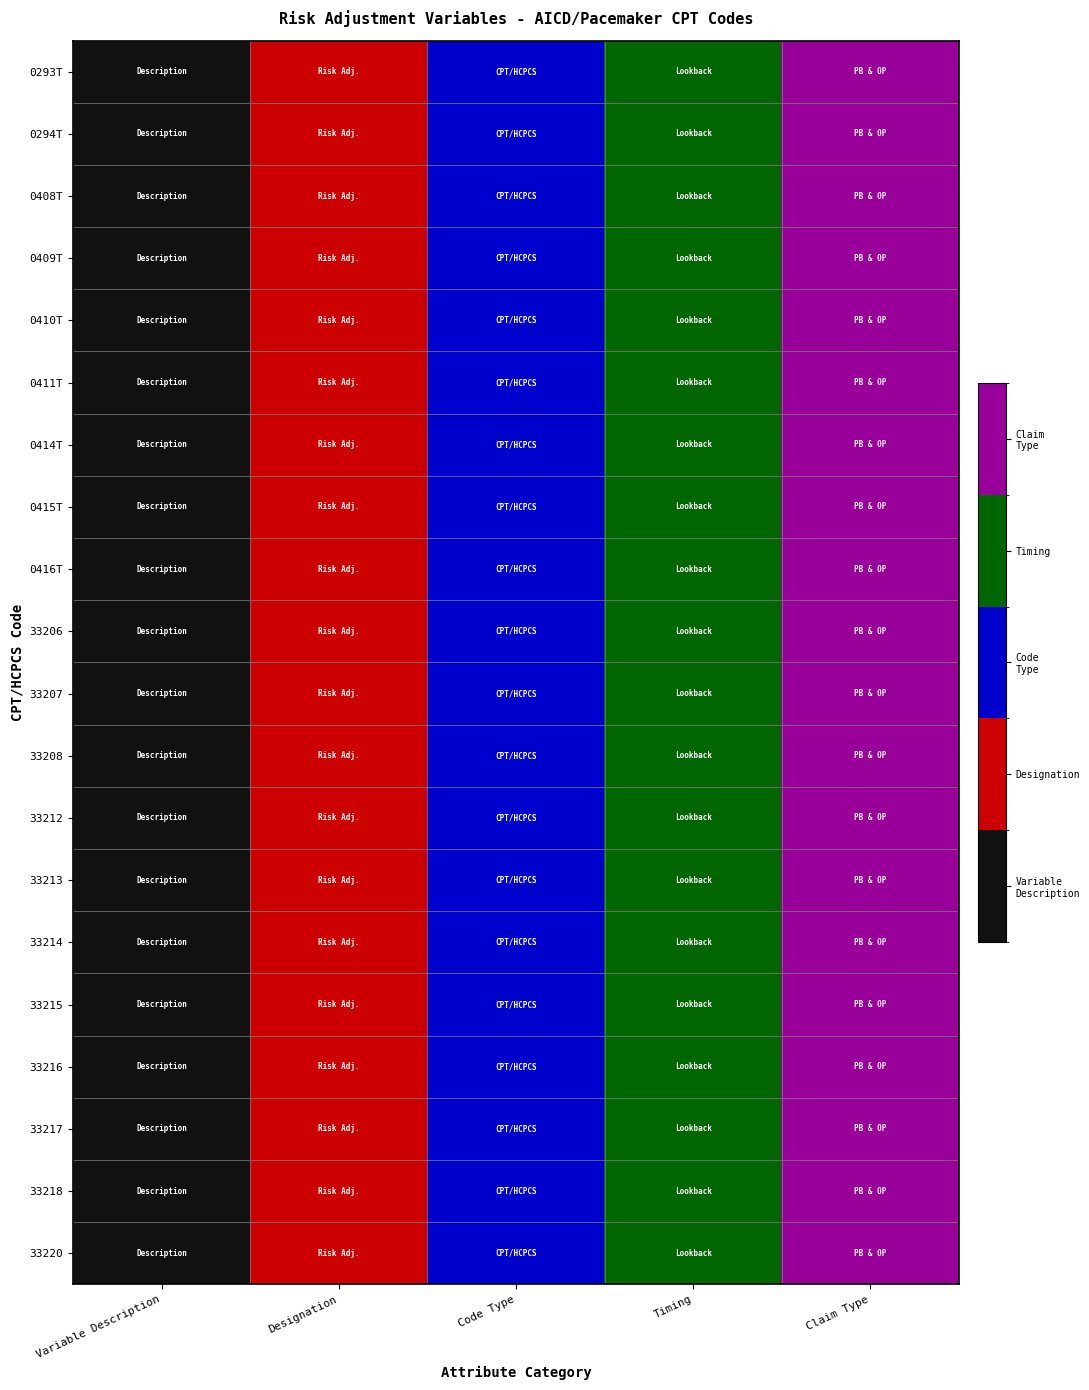

What is the minimum value shown in the chart?

1